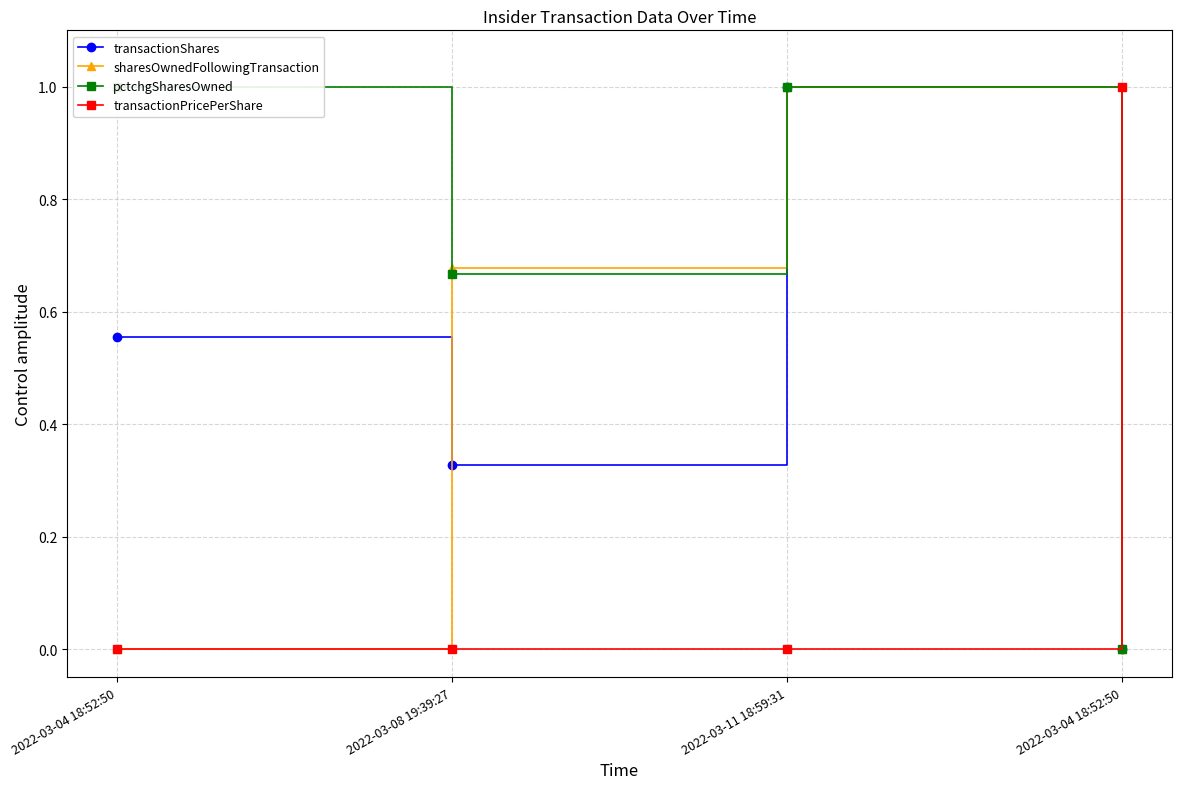

Is the value of sharesOwnedFollowingTransaction at 2022-03-11 18:59:31 greater than the value of transactionShares at 2022-03-08 19:39:27?

Yes